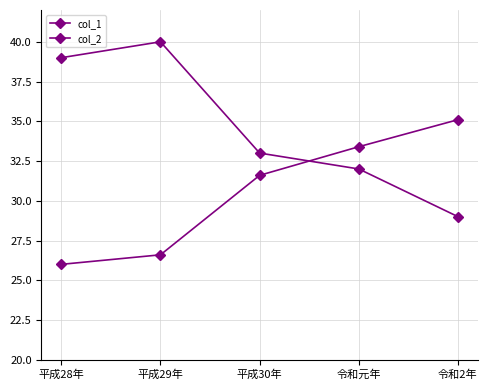

How many series are shown in this chart?

2